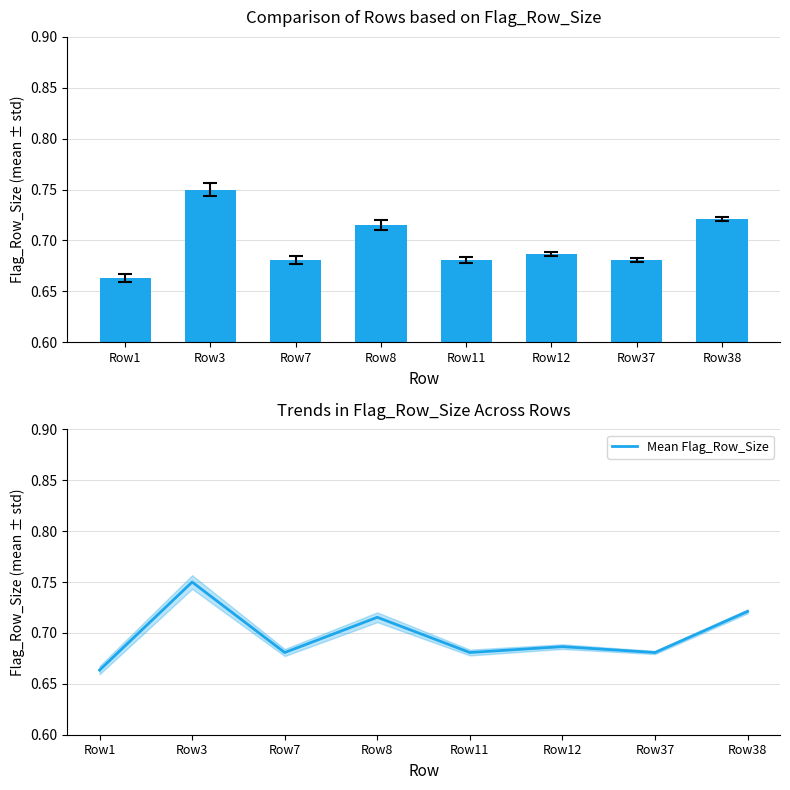

What is the difference between the Flag_Row_Size values at Row3 and Row12?

0.1